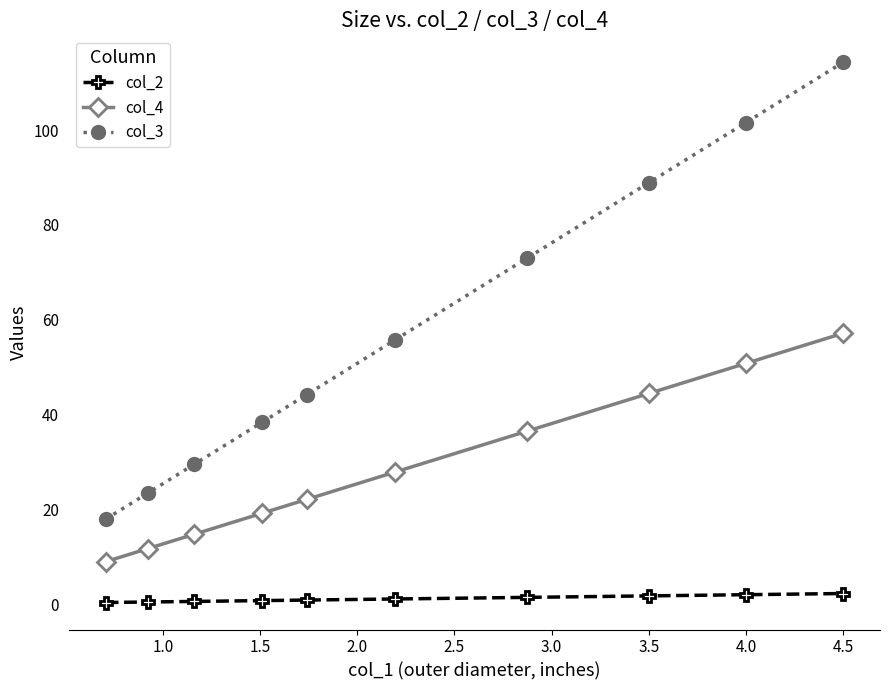

Which series has the largest range (max minus min)?

col_3